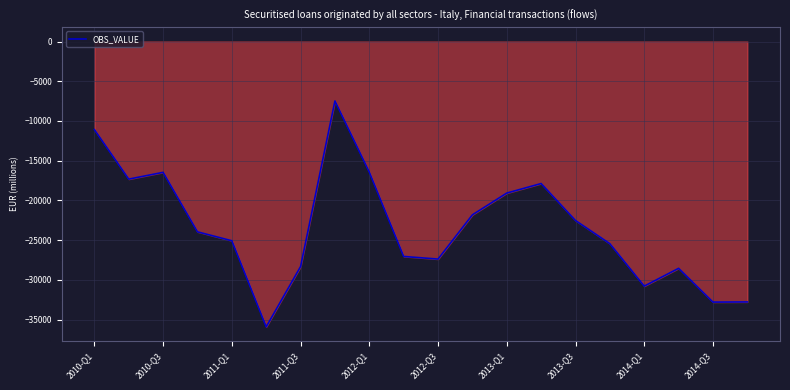

The value of OBS_VALUE at 2012-Q1 is -16436. True or false?

True